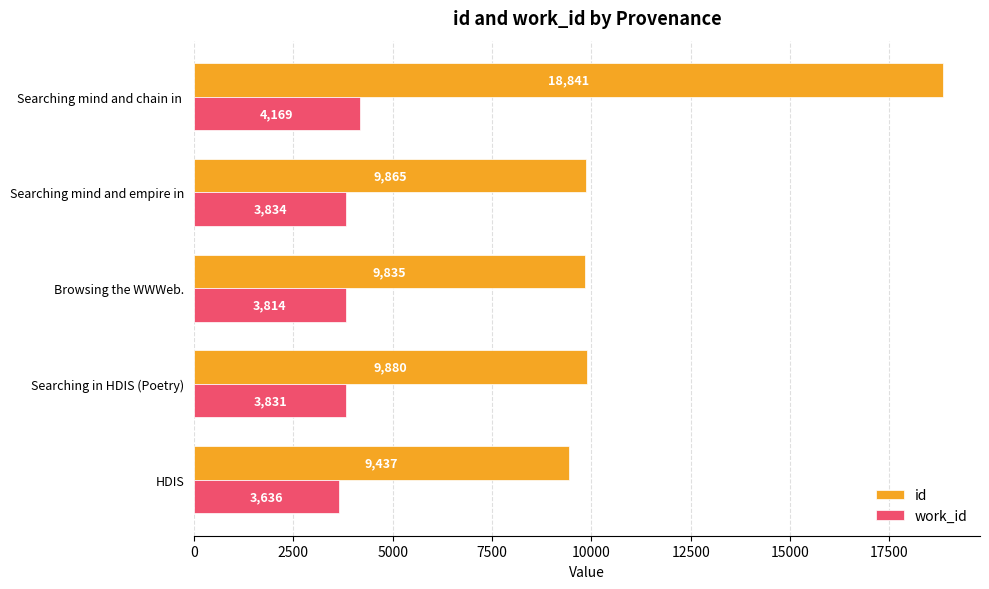

What value does the id series have at Searching mind and chain in ?

18841.0